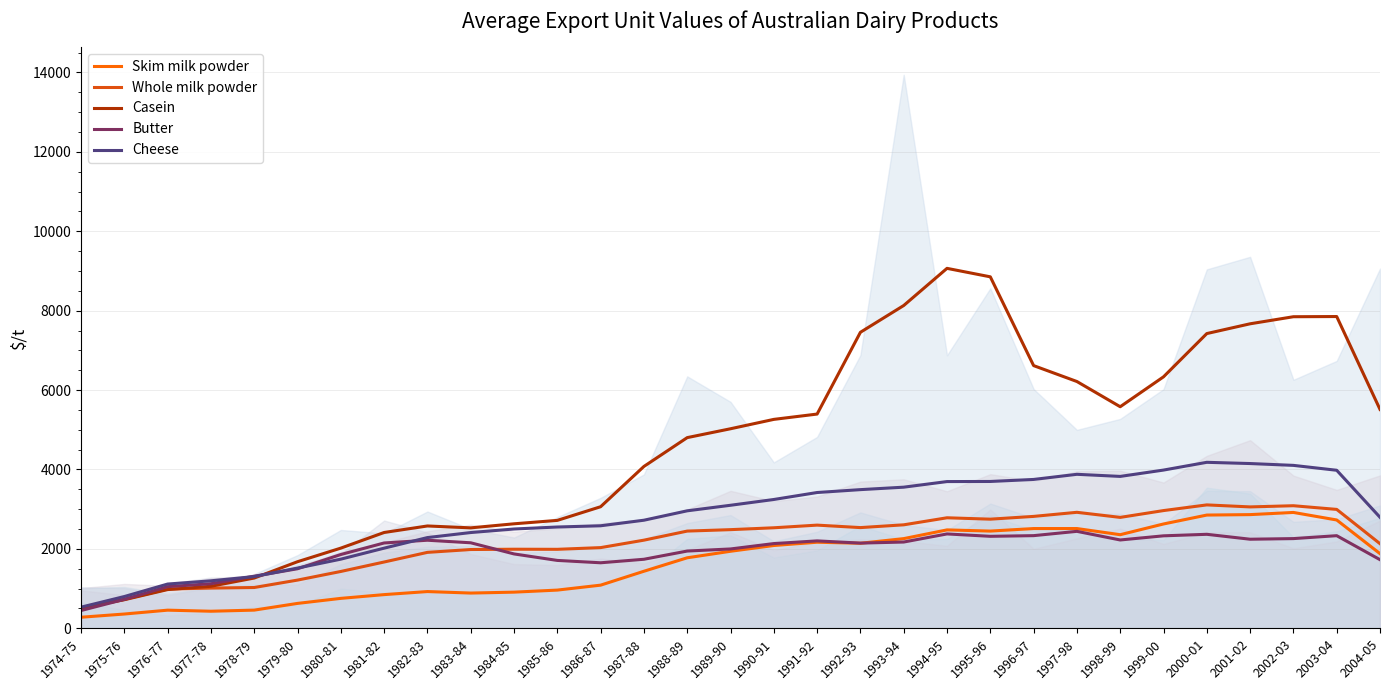

In Casein, how many points are higher than both neighbors (excluding endpoints)?

3